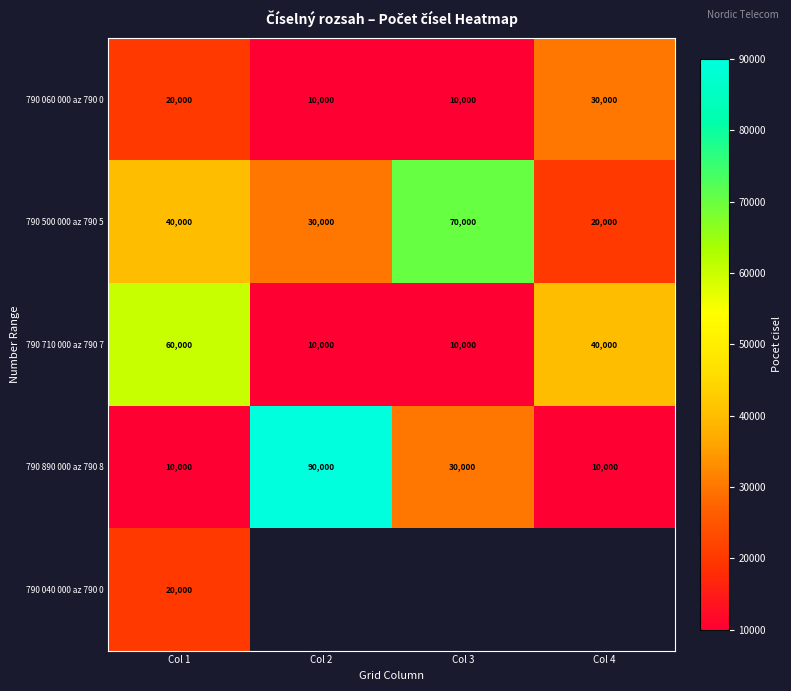

At which label is 790 060 000 az 790 0 closest to 20000?

Col 1